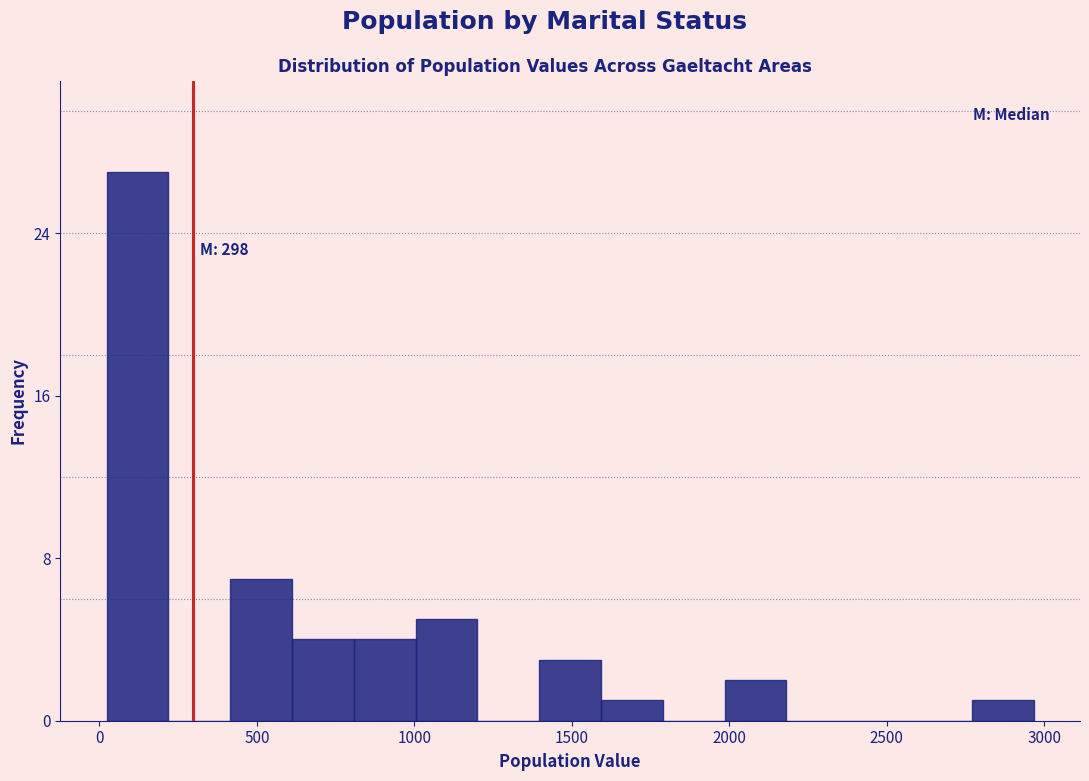

Around what value on the x-axis is the tallest bar? Give the approximate position of its centre, as read against the axis.

100